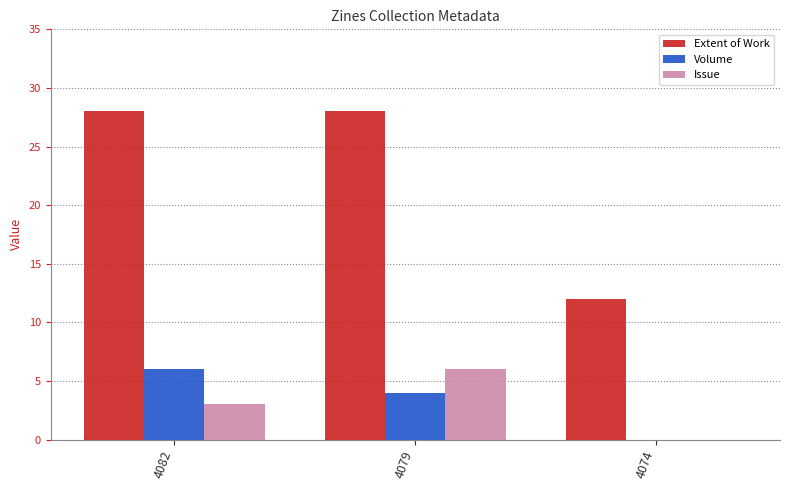

True or false: Issue has a value of 6 at 4079.

True